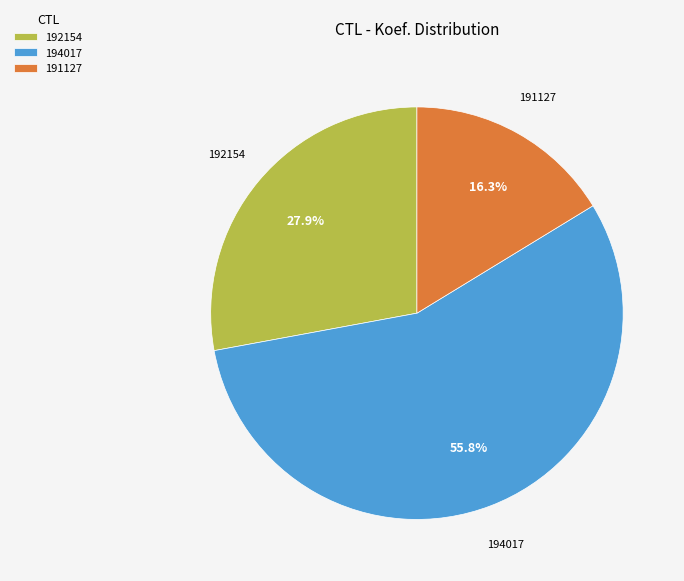

Which category accounts for the majority?

194017